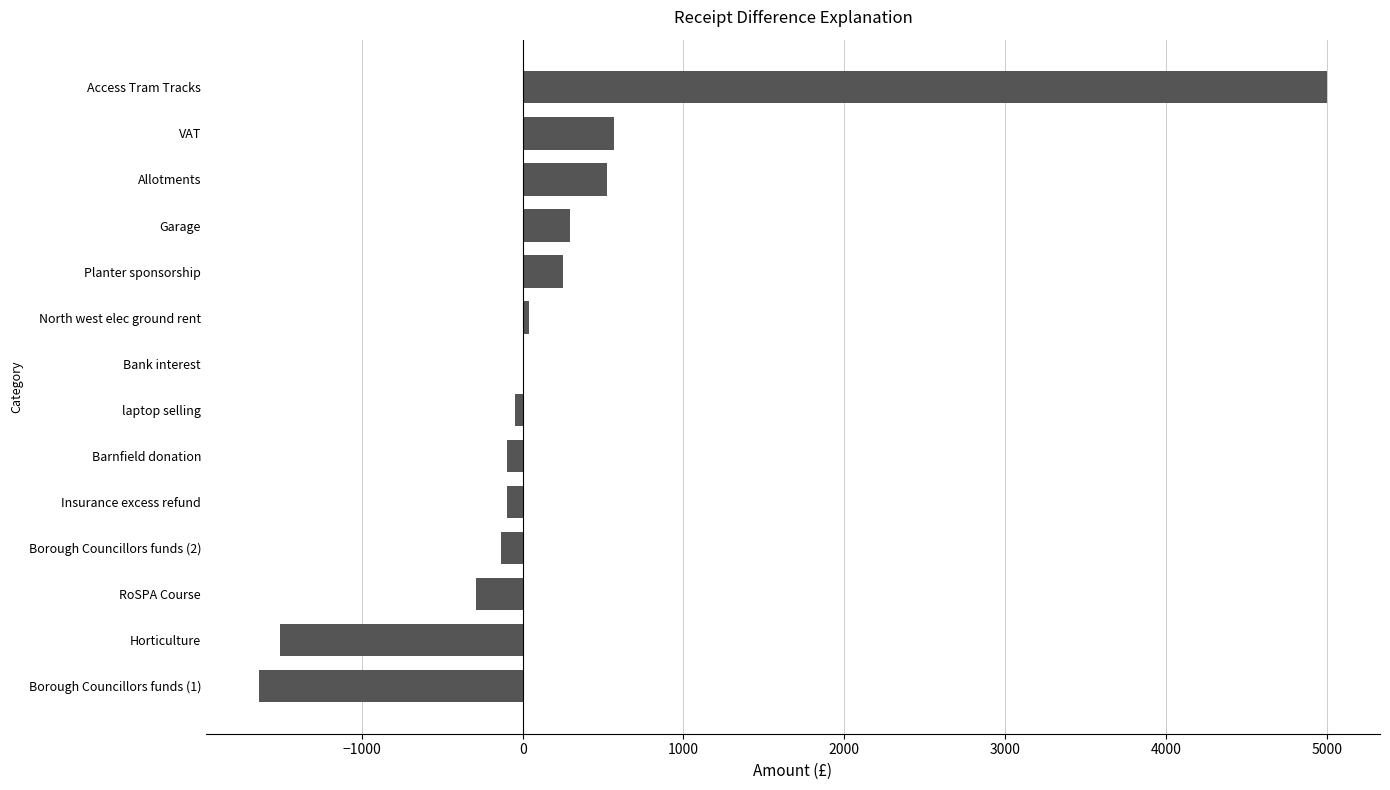

What is the sum of the values at VAT and Garage?

863